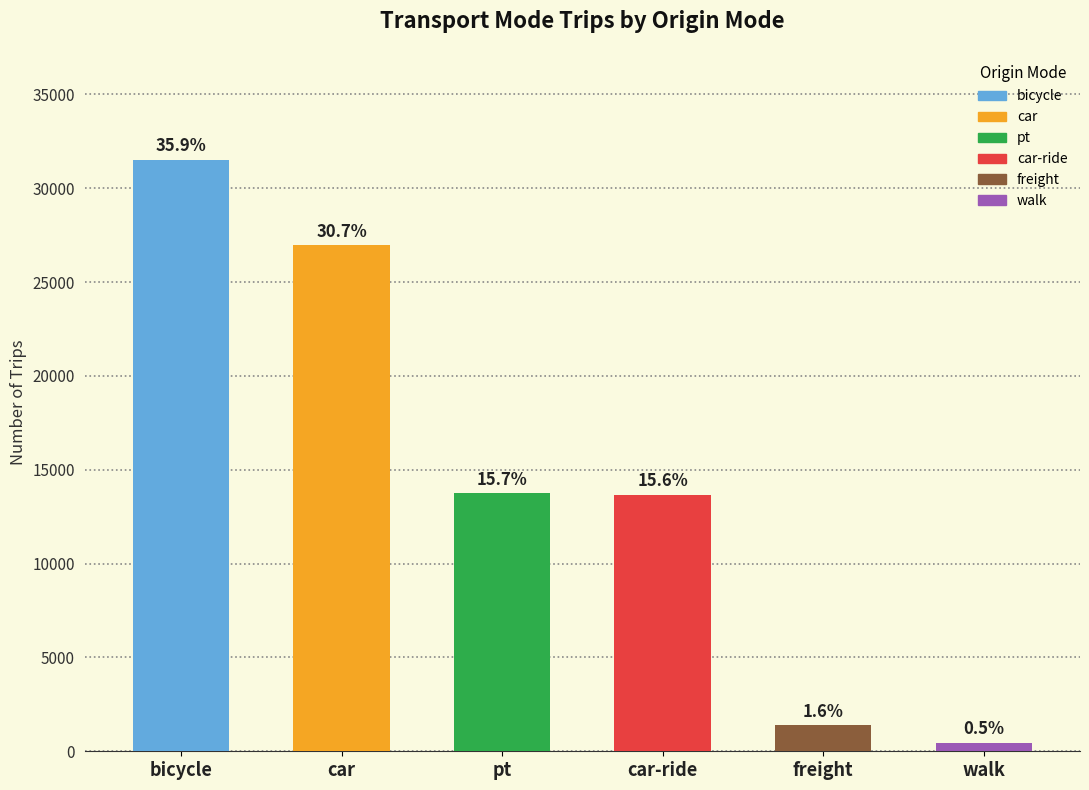

What is the value of the 6th bar from the left?

457